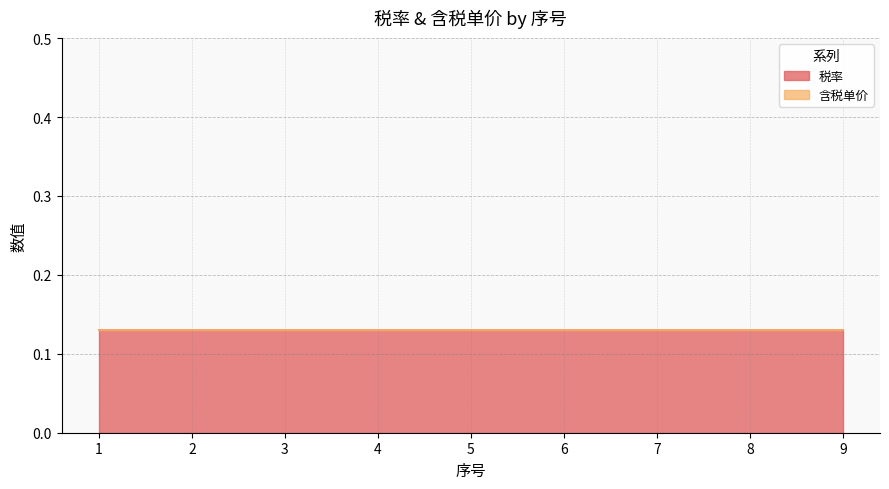

Between 4 and 7, which is larger?

4